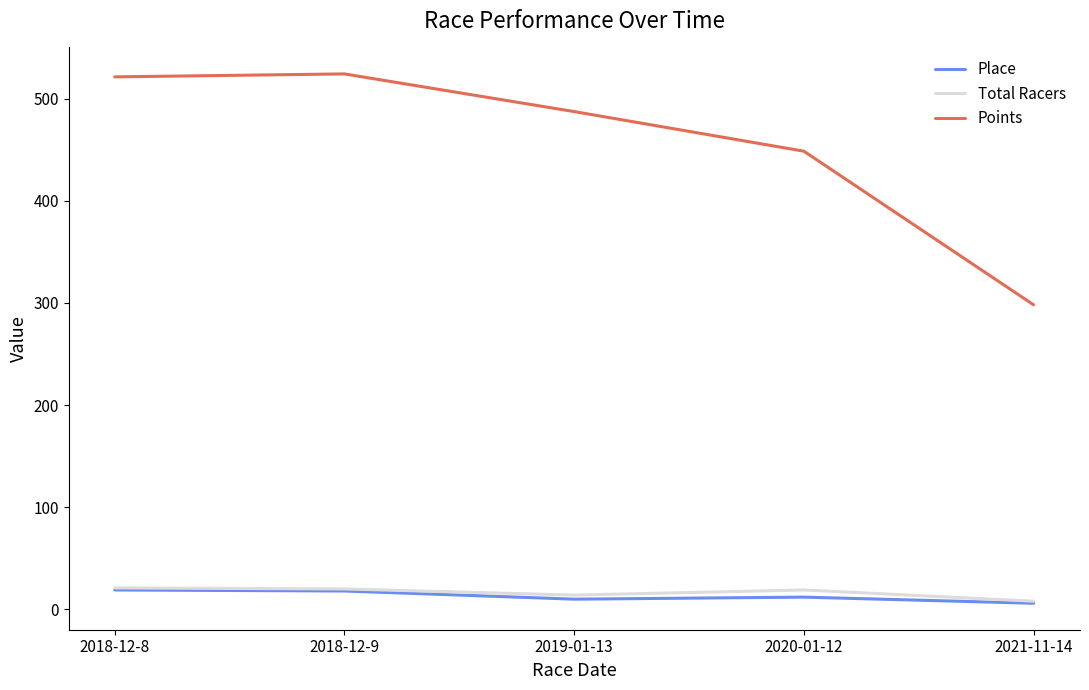

The Place series shows 10.0 at 2019-01-13. True or false?

True